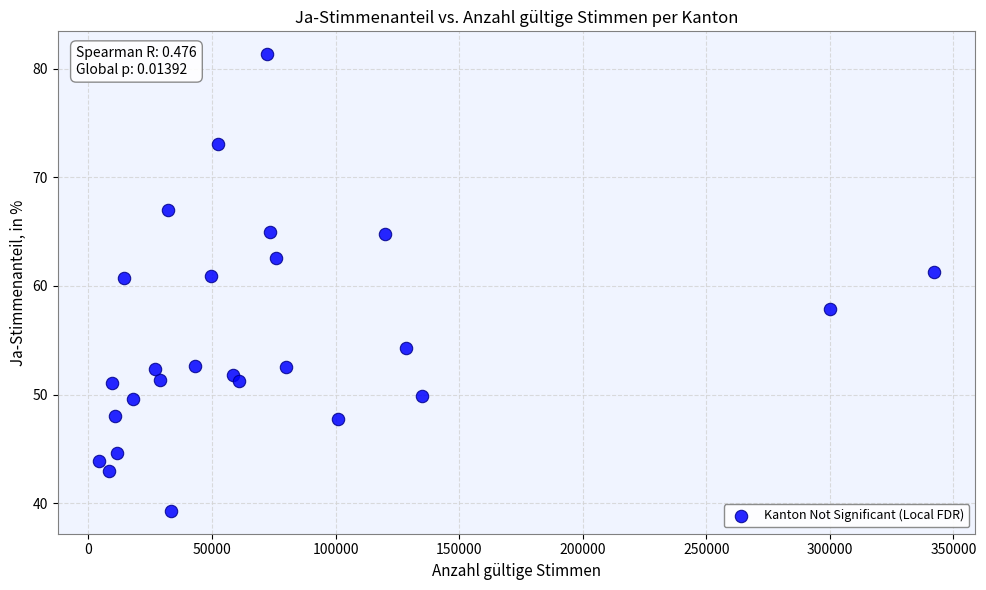

What is the range of Y values (max minus min)?

42.0